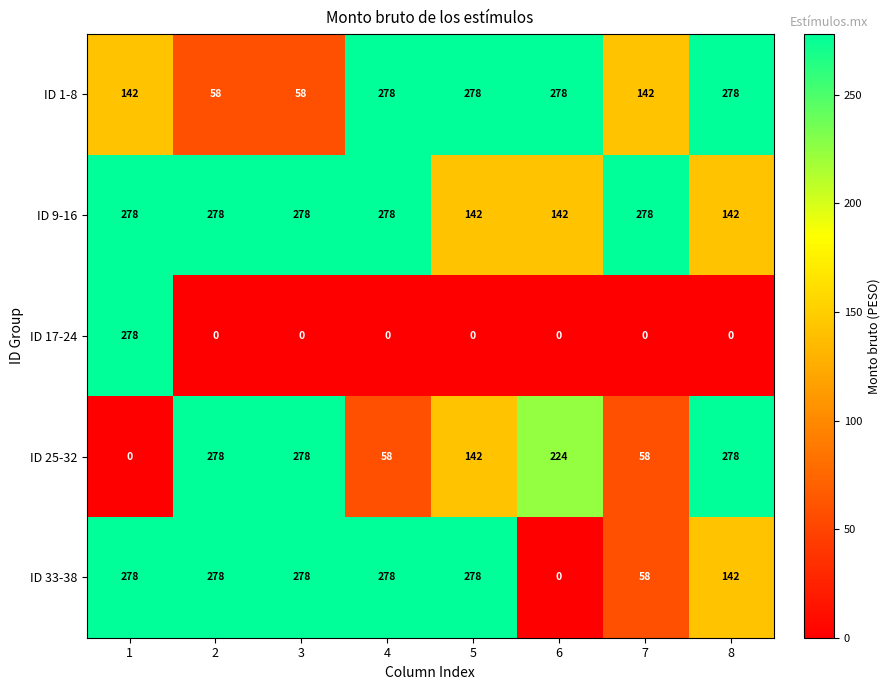

The value of ID 25-32 at 1 is 102. True or false?

False